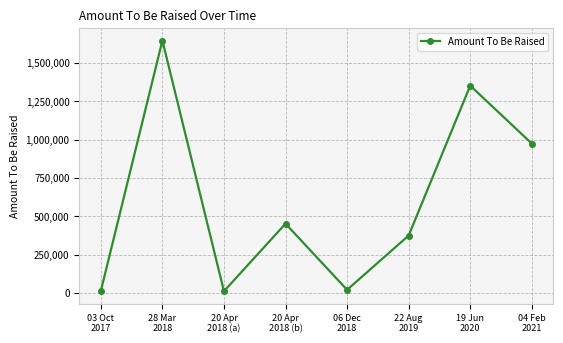

How many points are lower than both their immediate neighbors (excluding endpoints)?

2